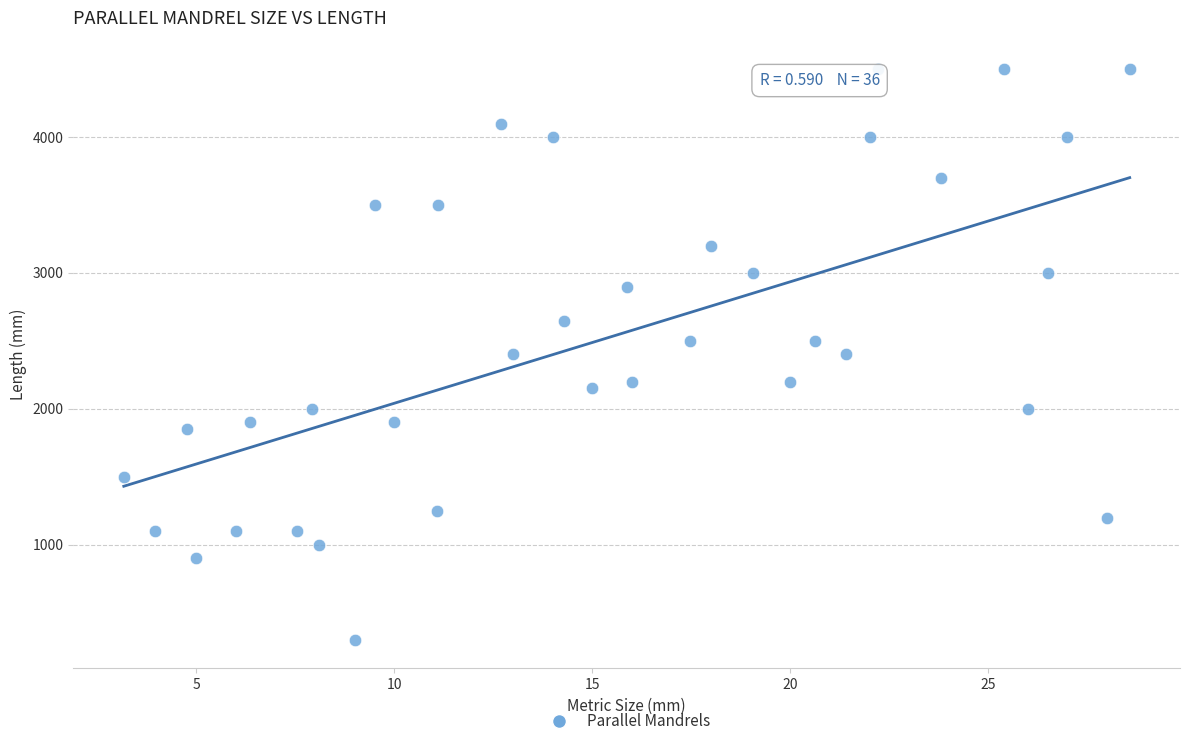

What is the range of Y values (max minus min)?

4200